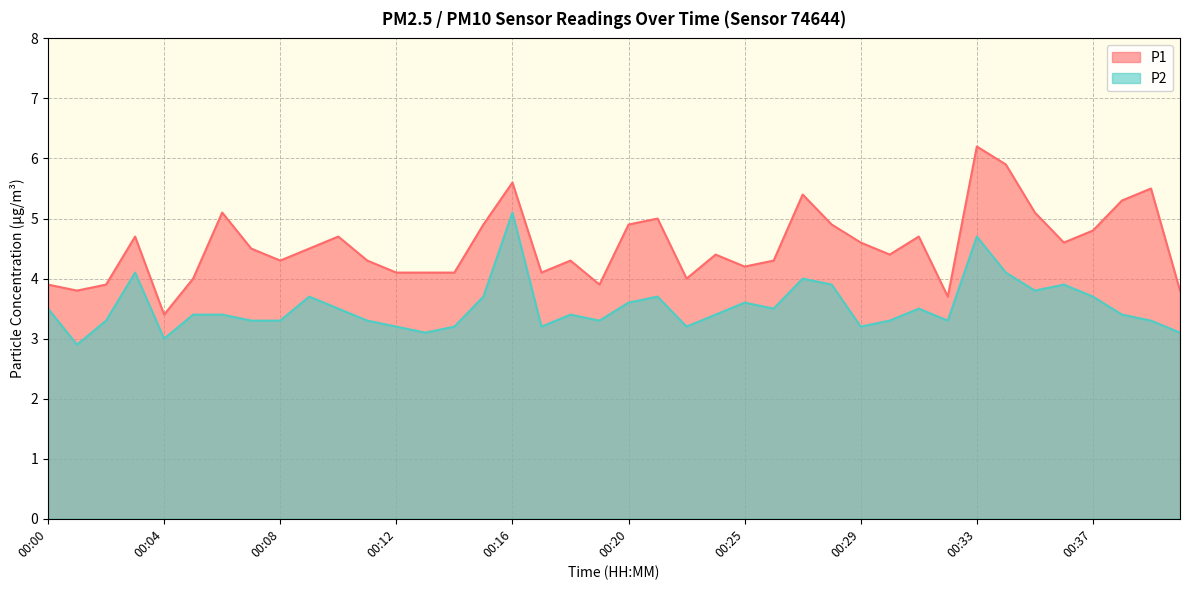

Reading left to right, list all the values displayed in this chart.

P1: 00:00=3.9	00:01=3.8	00:02=3.9	00:03=4.7	00:04=3.4	00:05=4.0	00:06=5.1	00:07=4.5	00:08=4.3	00:09=4.5	00:10=4.7	00:11=4.3	00:12=4.1	00:13=4.1	00:14=4.1	00:15=4.9	00:16=5.6	00:17=4.1	00:18=4.3	00:19=3.9	00:20=4.9	00:21=5.0	00:23=4.0	00:24=4.4	00:25=4.2	00:26=4.3	00:27=5.4	00:28=4.9	00:29=4.6	00:30=4.4	00:31=4.7	00:32=3.7	00:33=6.2	00:34=5.9	00:35=5.1	00:36=4.6	00:37=4.8	00:38=5.3	00:39=5.5	00:40=3.8
P2: 00:00=3.5	00:01=2.9	00:02=3.3	00:03=4.1	00:04=3.0	00:05=3.4	00:06=3.4	00:07=3.3	00:08=3.3	00:09=3.7	00:10=3.5	00:11=3.3	00:12=3.2	00:13=3.1	00:14=3.2	00:15=3.7	00:16=5.1	00:17=3.2	00:18=3.4	00:19=3.3	00:20=3.6	00:21=3.7	00:23=3.2	00:24=3.4	00:25=3.6	00:26=3.5	00:27=4.0	00:28=3.9	00:29=3.2	00:30=3.3	00:31=3.5	00:32=3.3	00:33=4.7	00:34=4.1	00:35=3.8	00:36=3.9	00:37=3.7	00:38=3.4	00:39=3.3	00:40=3.1